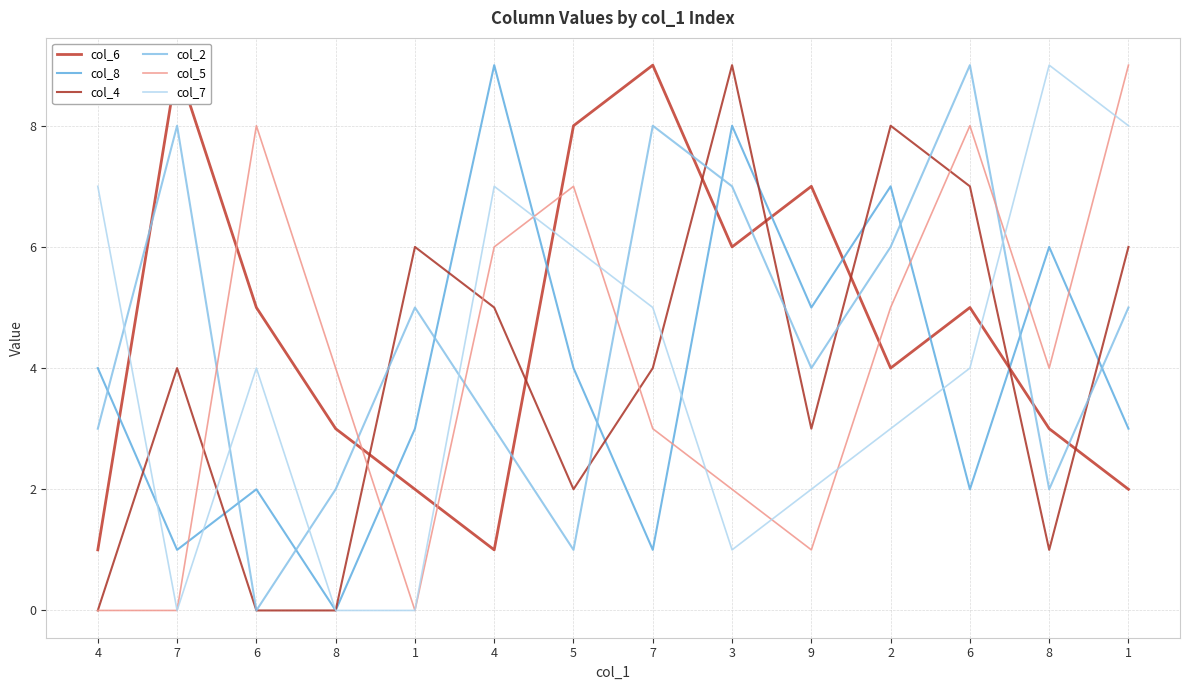

The value of col_5 at 1 is 9. True or false?

True